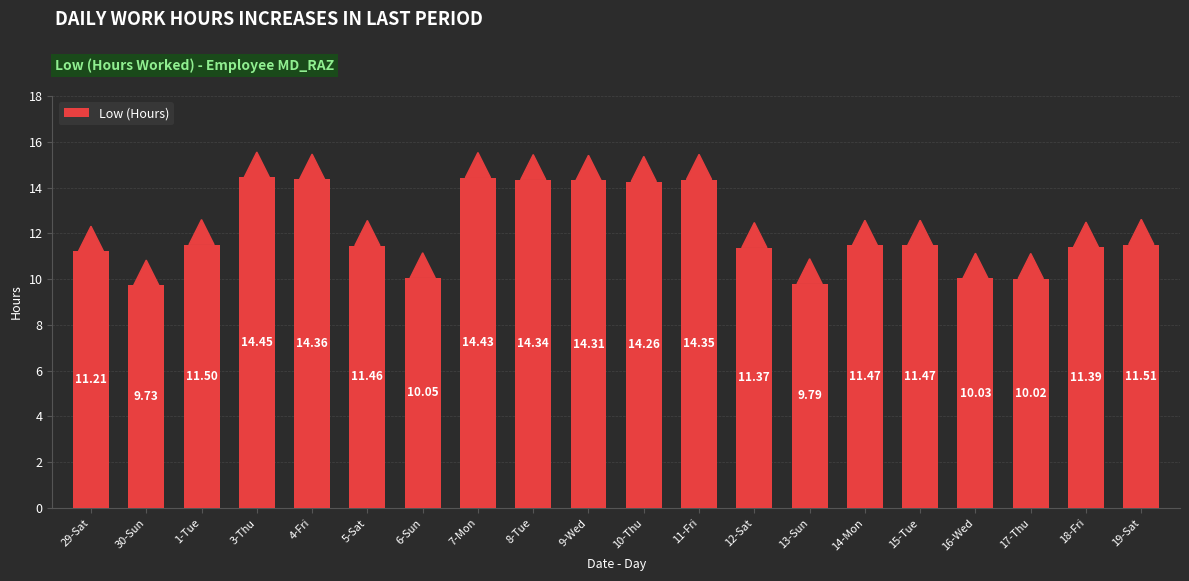

How many series are shown in this chart?

1